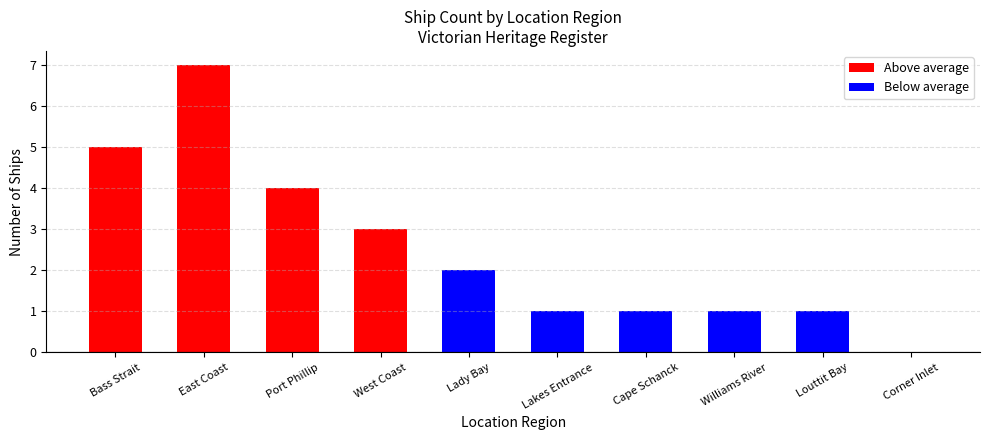

What is the sum of the values at East Coast and Port Phillip?

11